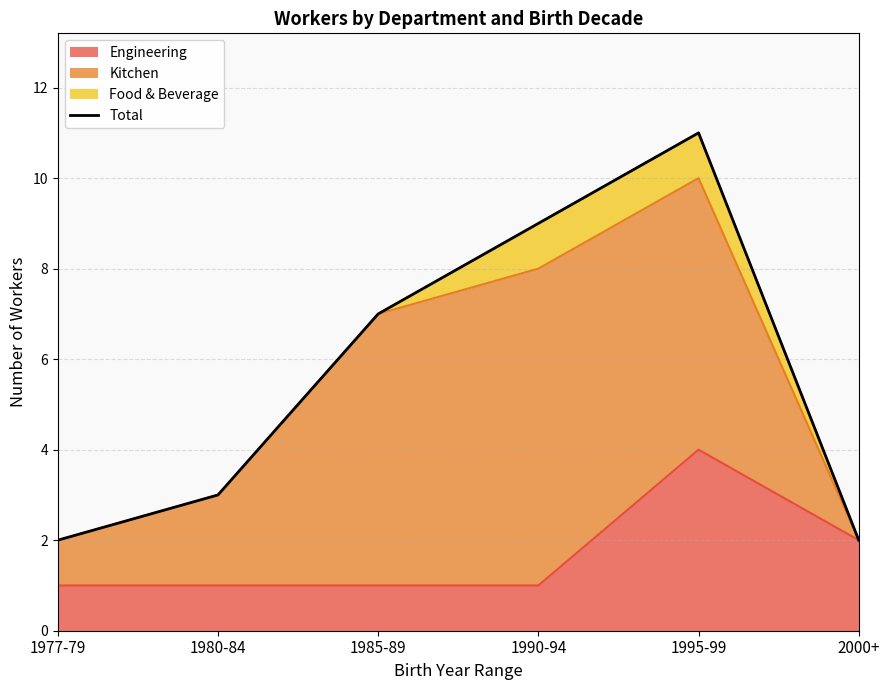

What is the sum of all values?

34